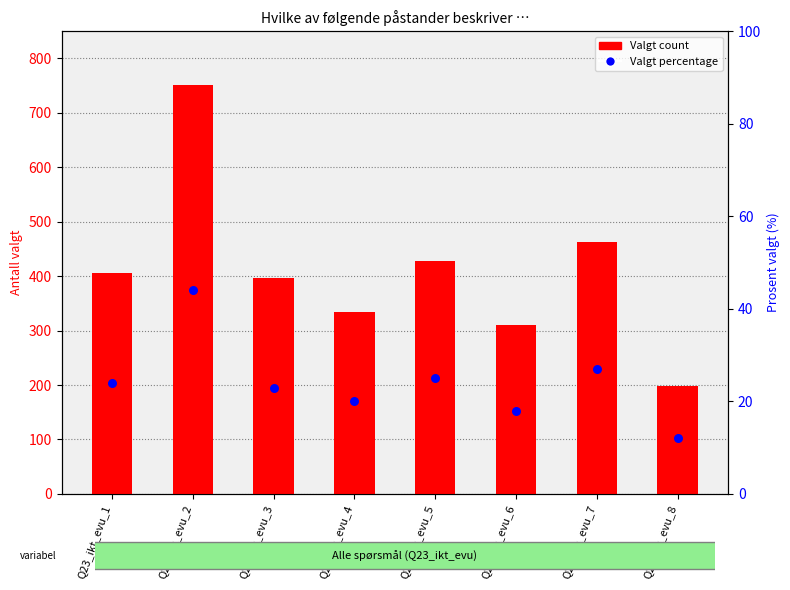

At how many categories does at least one series exceed 463?

1